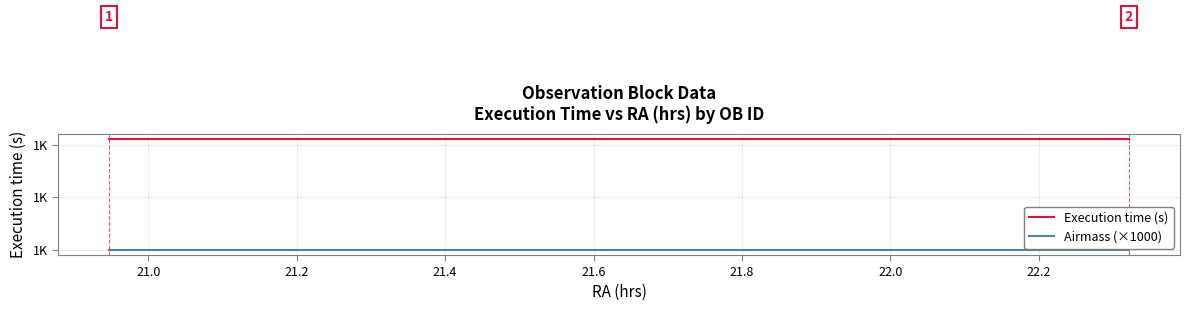

Which series has the widest spread of values?

Execution time (s)